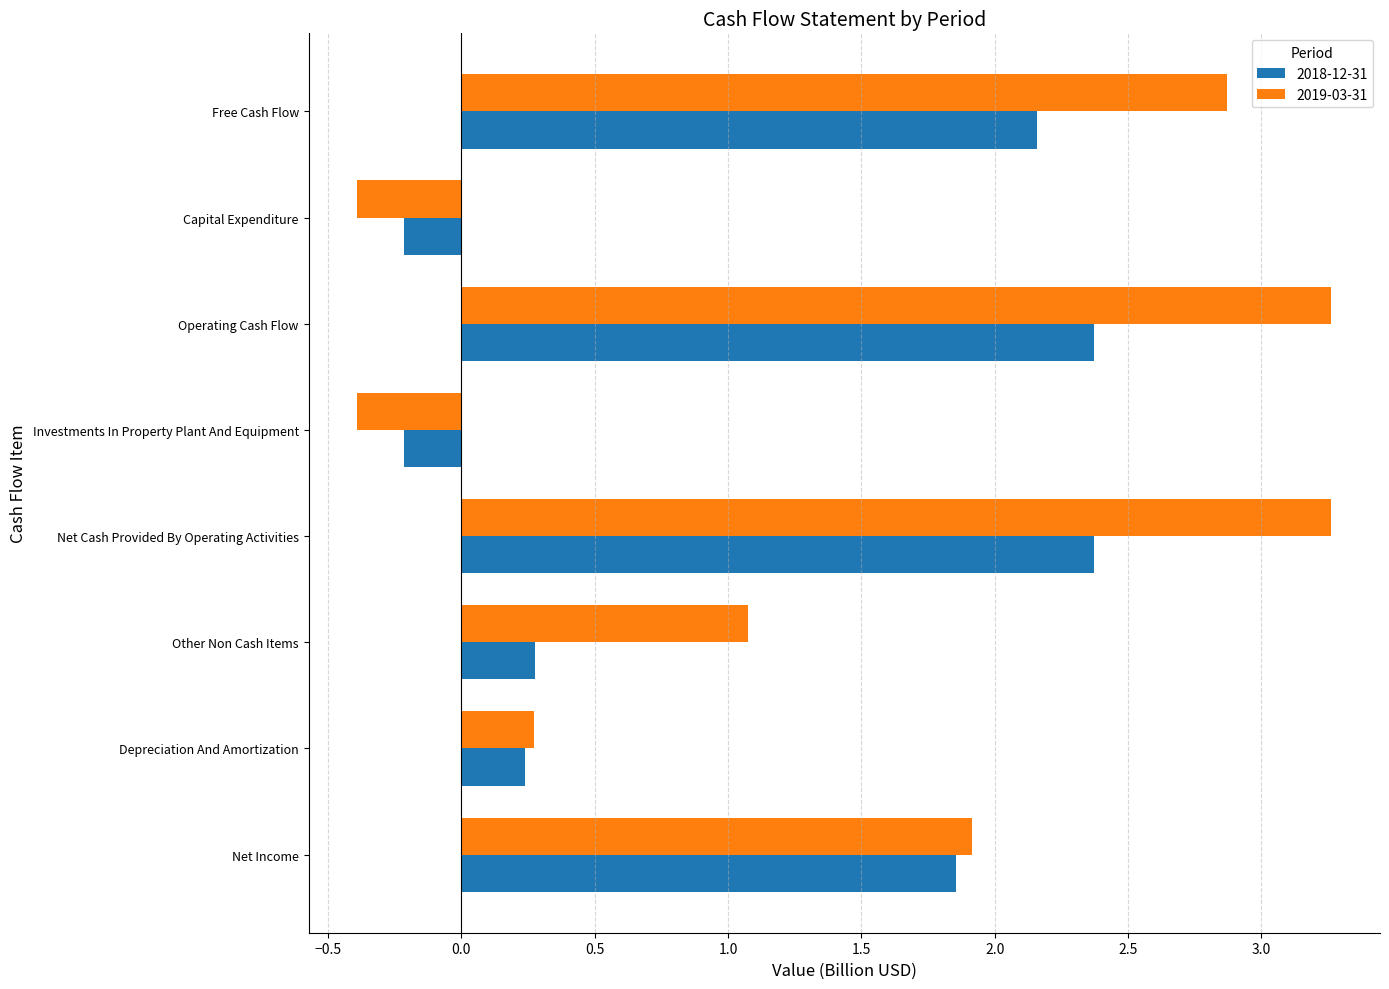

Rank the series by their average value, from lowest to highest.

2018-12-31, 2019-03-31